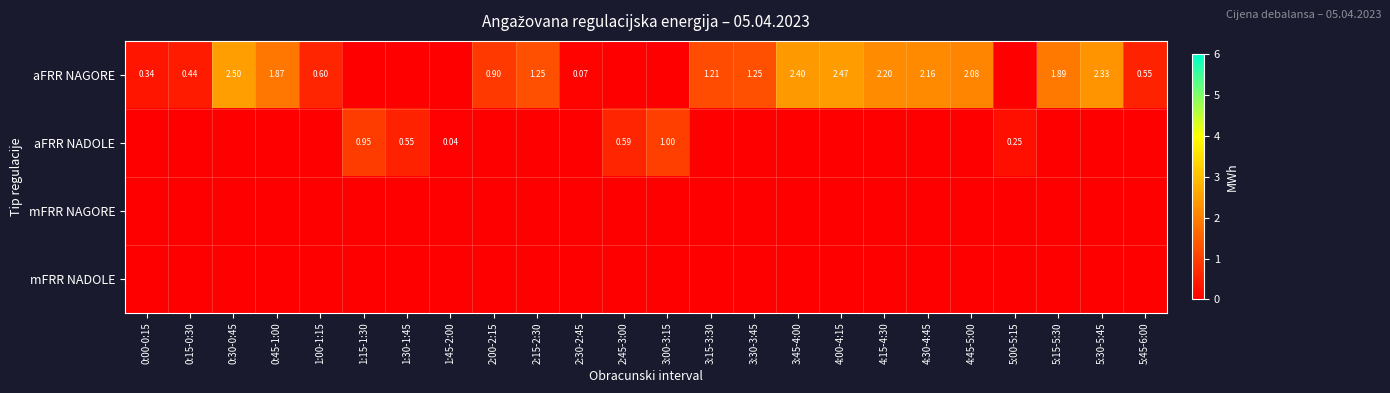

At which label is aFRR NAGORE closest to 1?

2:00-2:15